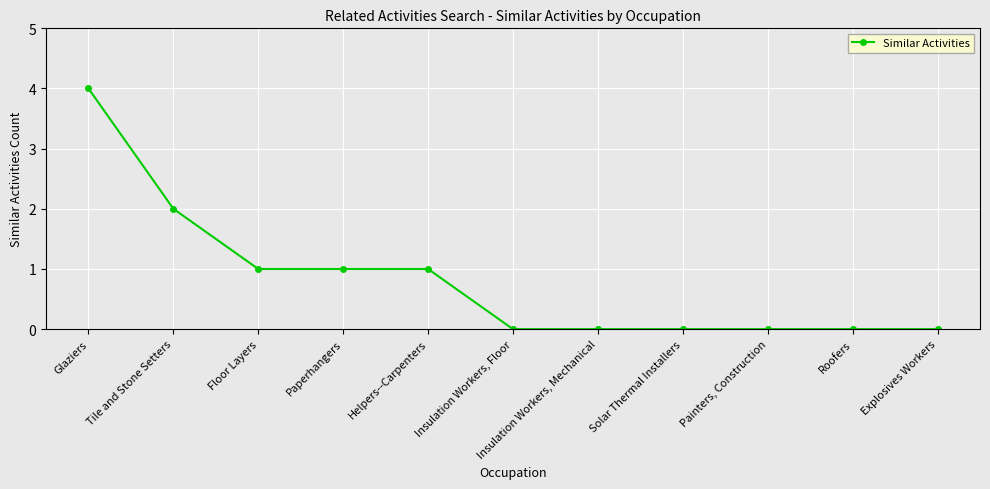

Which has a higher value, Floor Layers or Insulation Workers, Floor?

Floor Layers